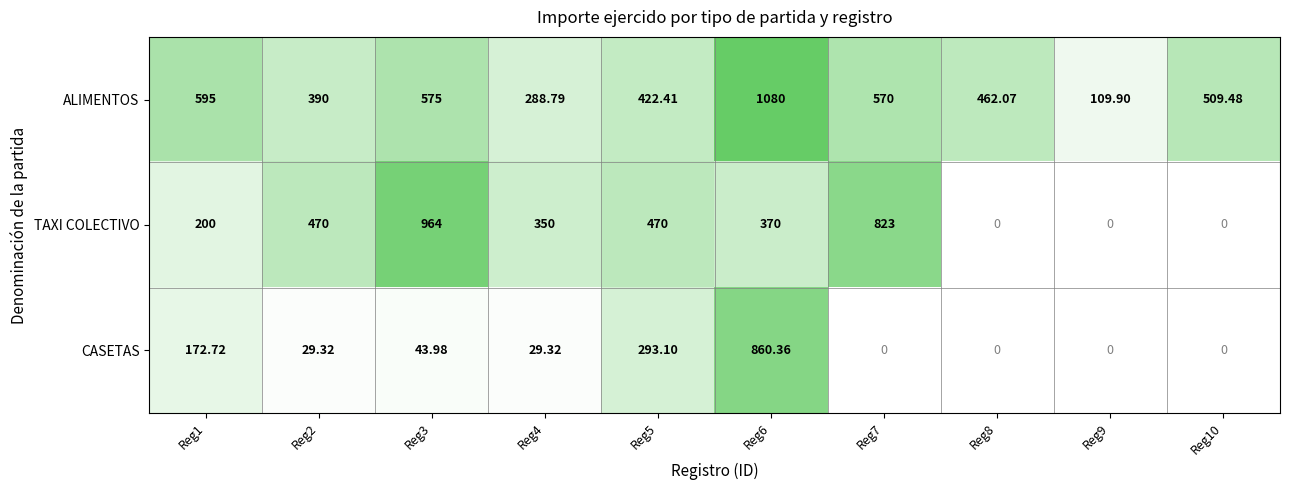

Rank the series by their average value, from highest to lowest.

ALIMENTOS, TAXI COLECTIVO, CASETAS